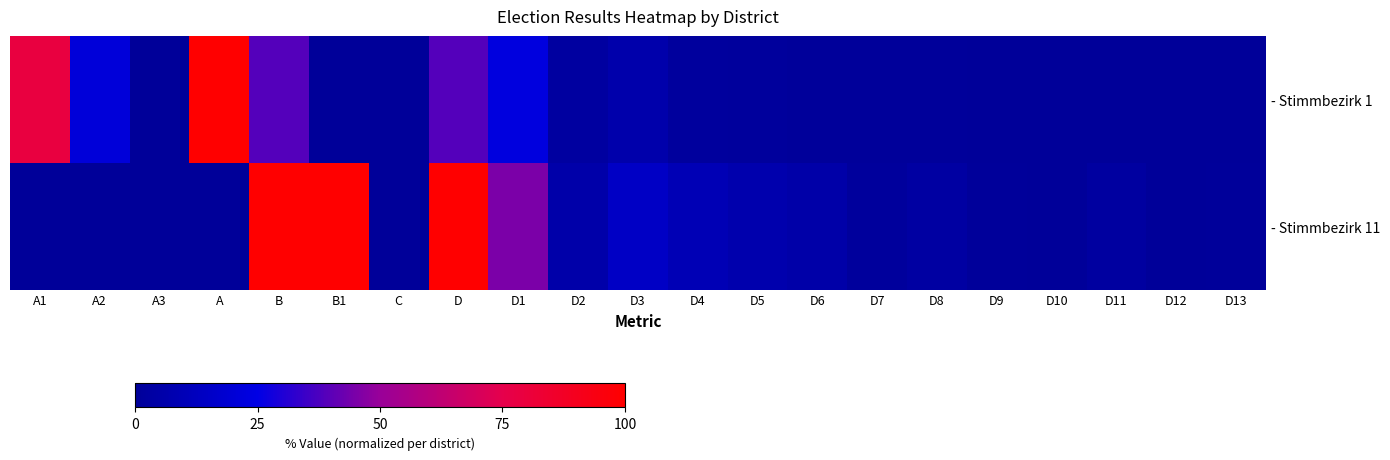

Between A and D1, which is larger?

A